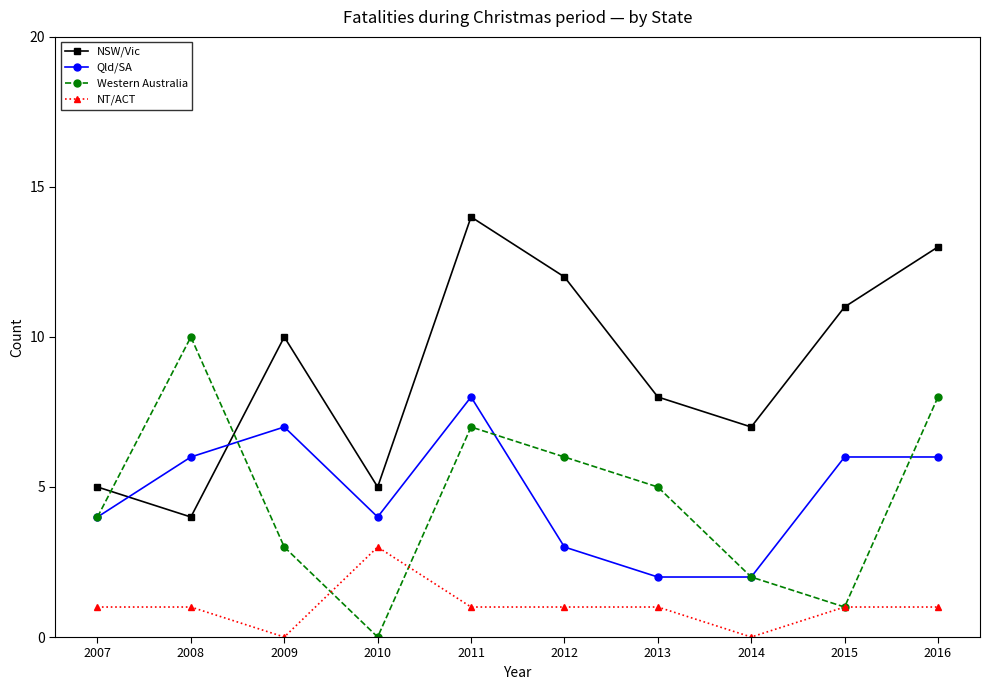

What is the value of the NT/ACT point at the 2nd from the left?

1